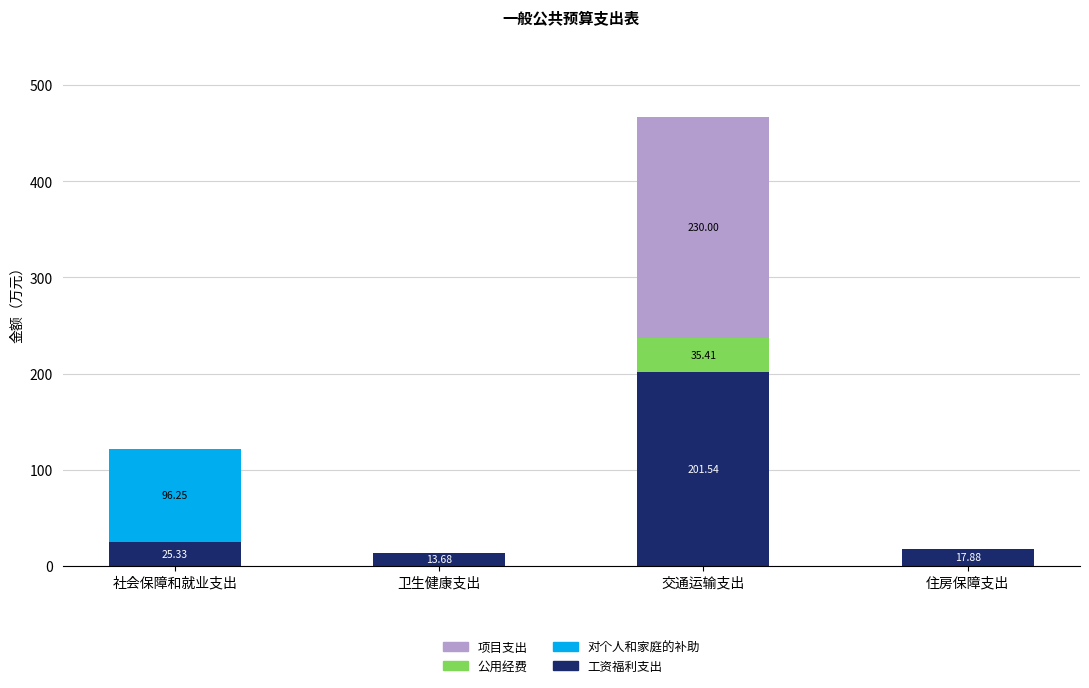

At which label does 工资福利支出 reach its peak?

交通运输支出